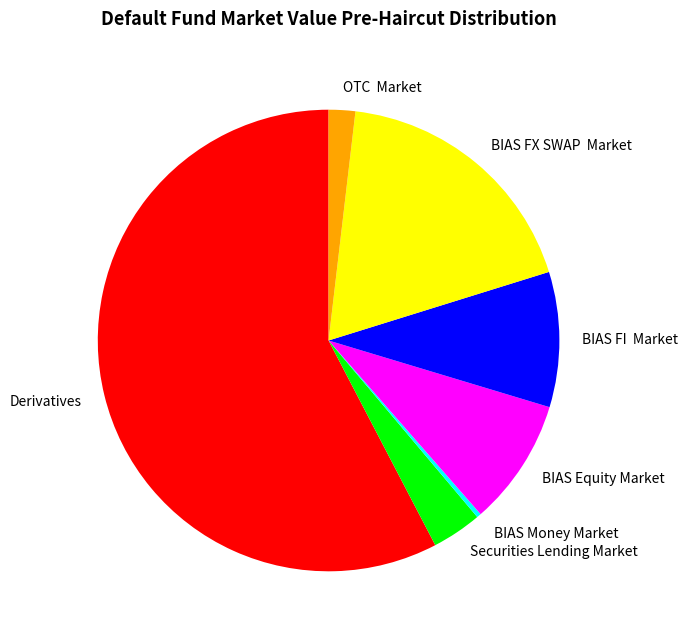

Rank the categories by value from lowest to highest.

BIAS Money Market, OTC Market, Securities Lending Market, BIAS Equity Market, BIAS FI Market, BIAS FX SWAP Market, Derivatives